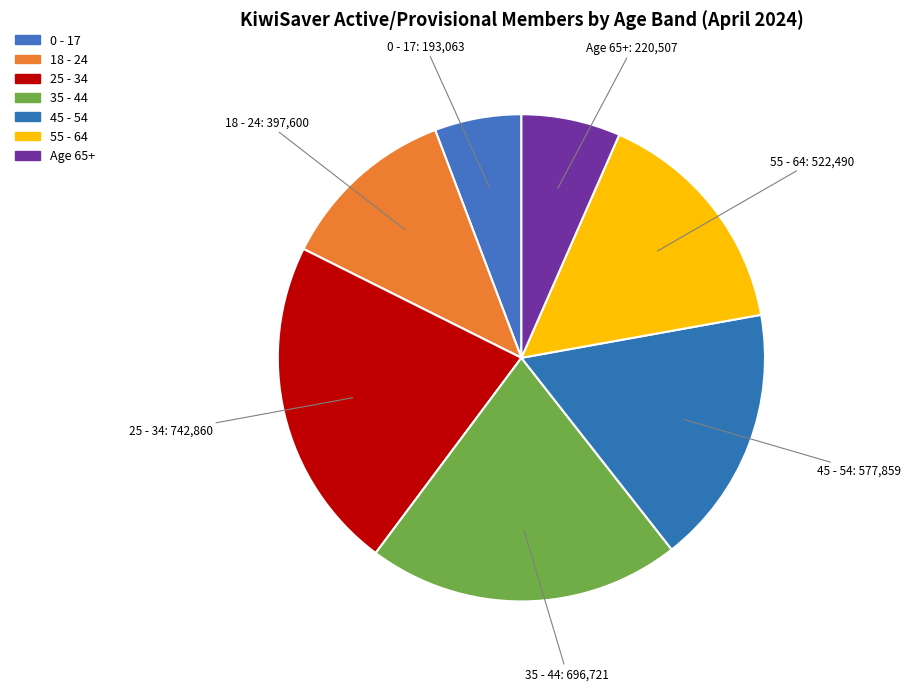

To the nearest percent, what is the combined percentage of 35 - 44 and 25 - 34?

43%